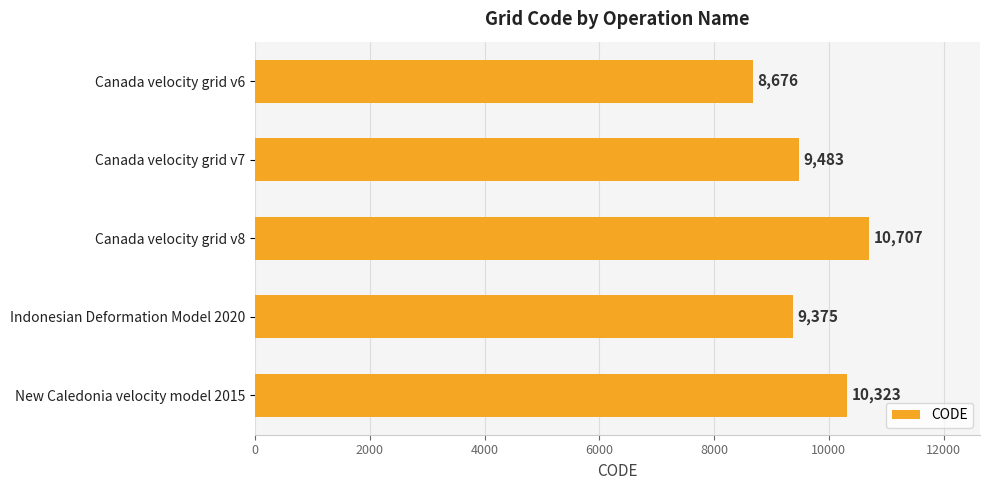

The chart shows a value of 5942 at Canada velocity grid v6. True or false?

False